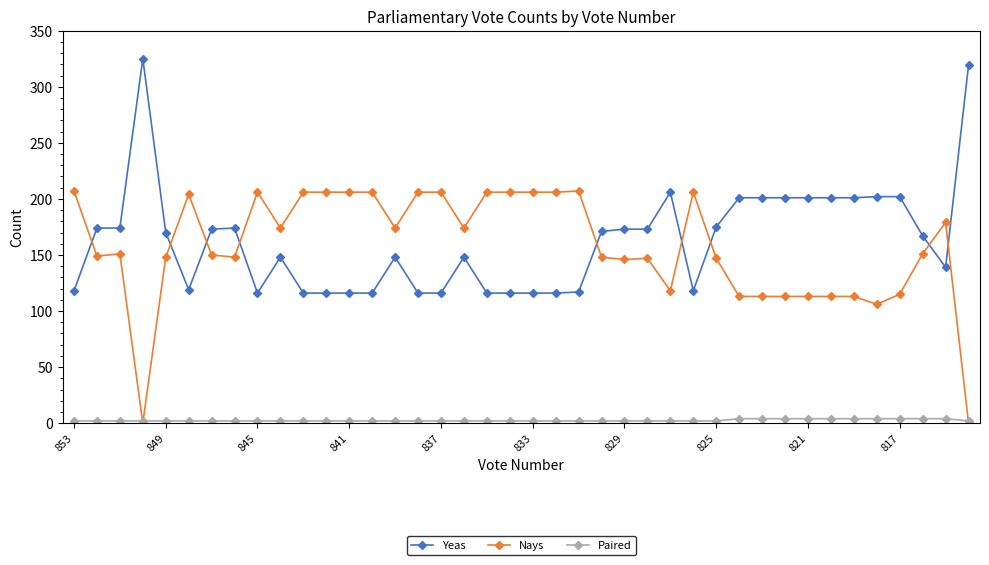

What is the value of the Nays point at the 29th from the left?

147